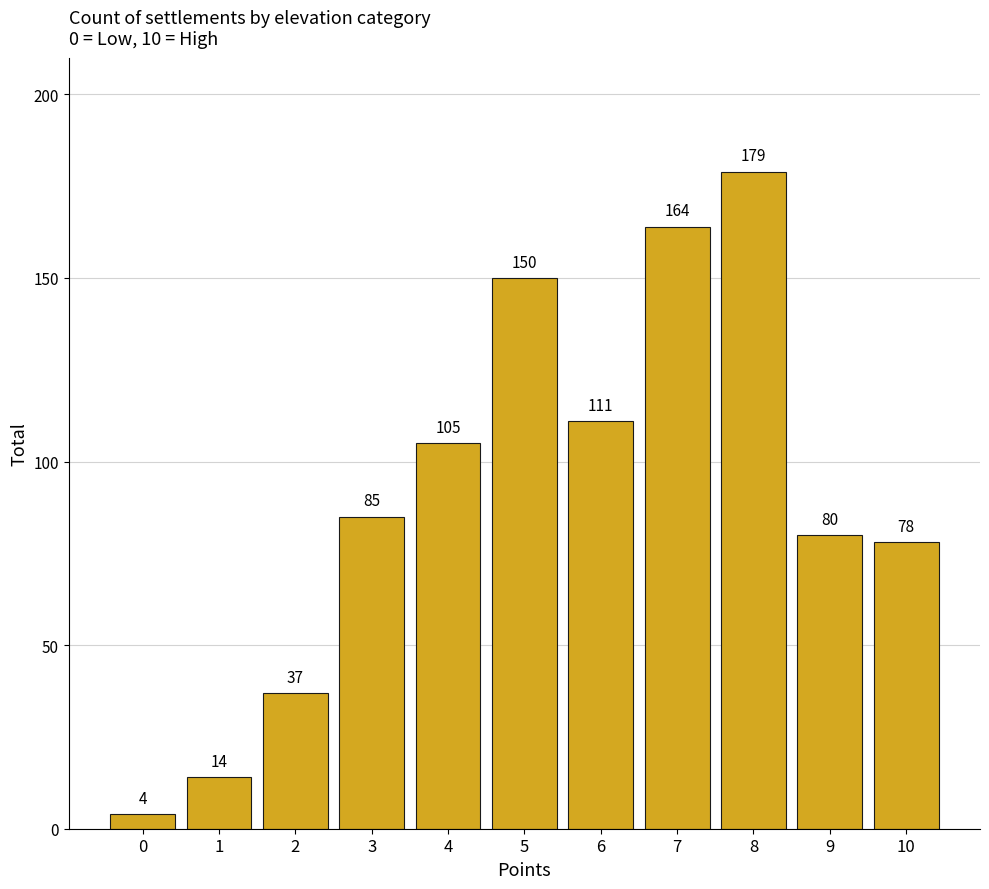

Reading right to left, extract all data points from this chart.

78	80	179	164	111	150	105	85	37	14	4